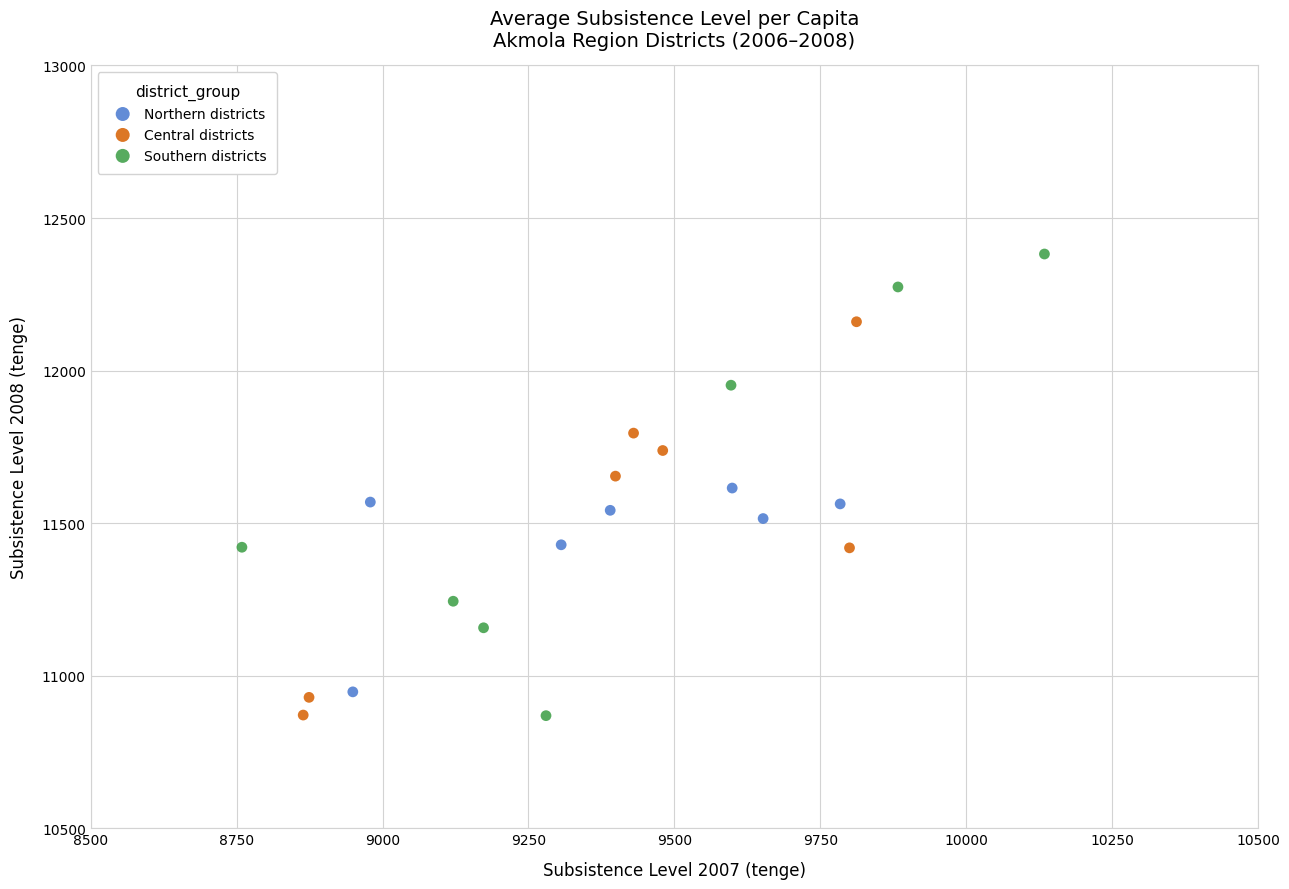

What are all the series names shown in the legend?

Northern districts, Central districts, Southern districts